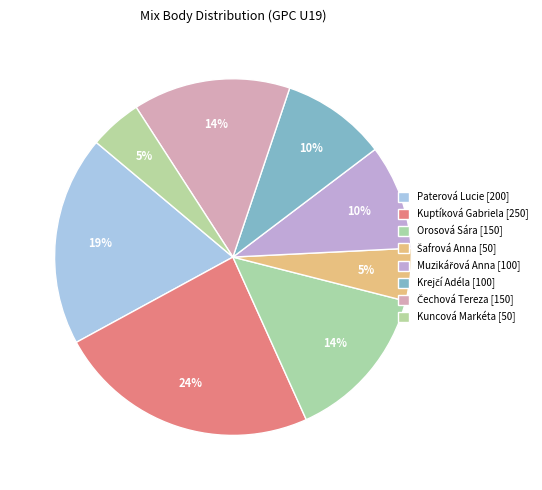

Combined, what portion of the pie is Orosová Sára and Šafrová Anna?

19.0%